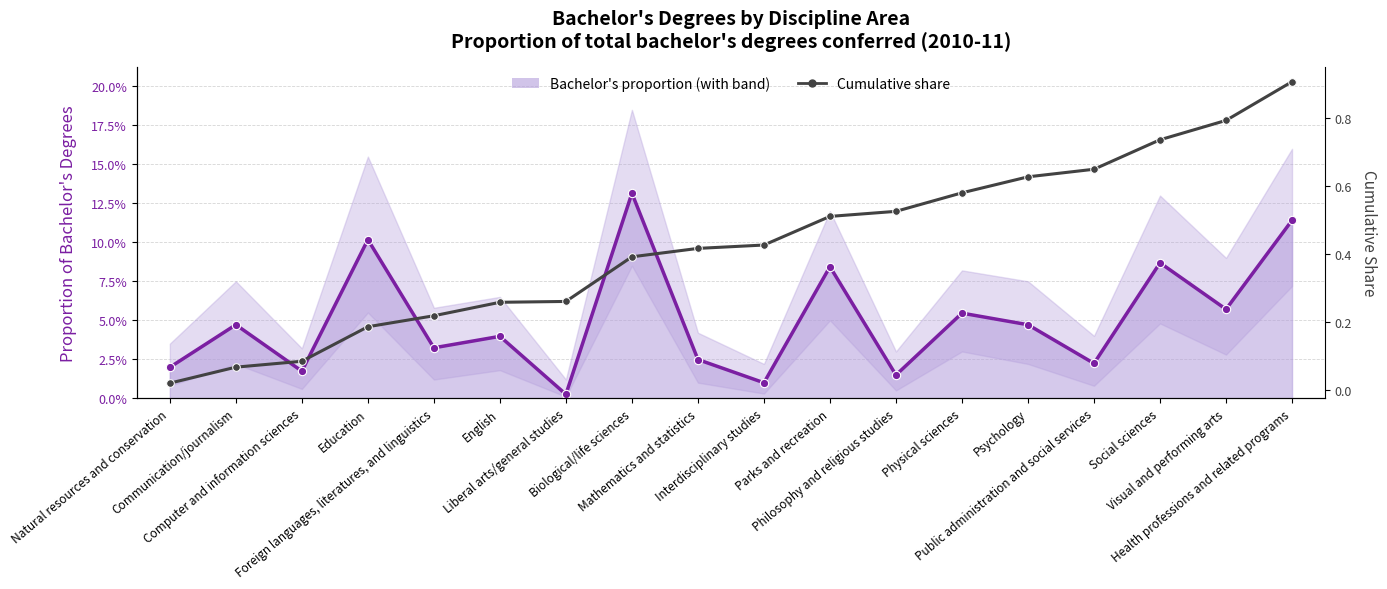

Reading left to right, extract all data points from this chart.

Bachelor's proportion line: Natural resources and conservation=0.0	Communication/journalism=0.0	Computer and information sciences=0.0	Education=0.1	Foreign languages, literatures, and linguistics=0.0	English=0.0	Liberal arts/general studies=0.0	Biological/life sciences=0.1	Mathematics and statistics=0.0	Interdisciplinary studies=0.0	Parks and recreation=0.1	Philosophy and religious studies=0.0	Physical sciences=0.1	Psychology=0.0	Public administration and social services=0.0	Social sciences=0.1	Visual and performing arts=0.1	Health professions and related programs=0.1
Cumulative share: Natural resources and conservation=0.0	Communication/journalism=0.1	Computer and information sciences=0.1	Education=0.2	Foreign languages, literatures, and linguistics=0.2	English=0.3	Liberal arts/general studies=0.3	Biological/life sciences=0.4	Mathematics and statistics=0.4	Interdisciplinary studies=0.4	Parks and recreation=0.5	Philosophy and religious studies=0.5	Physical sciences=0.6	Psychology=0.6	Public administration and social services=0.7	Social sciences=0.7	Visual and performing arts=0.8	Health professions and related programs=0.9